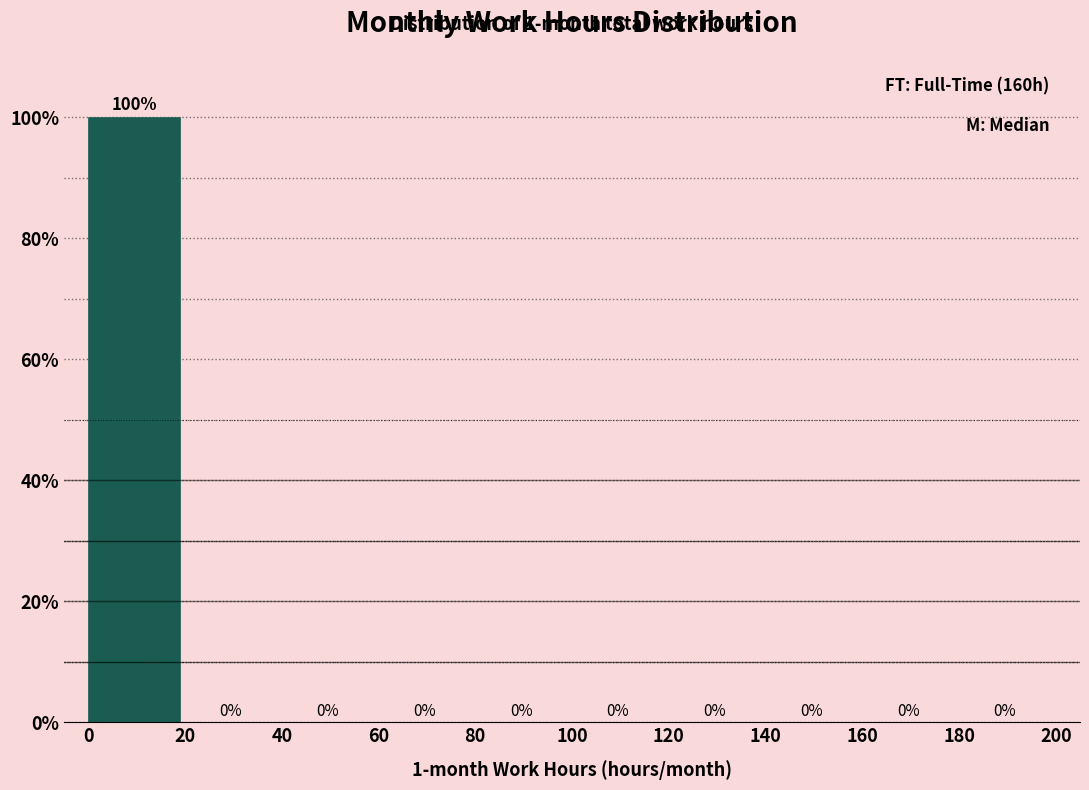

Over which range of the x-axis is the bar tallest?

0 to 20